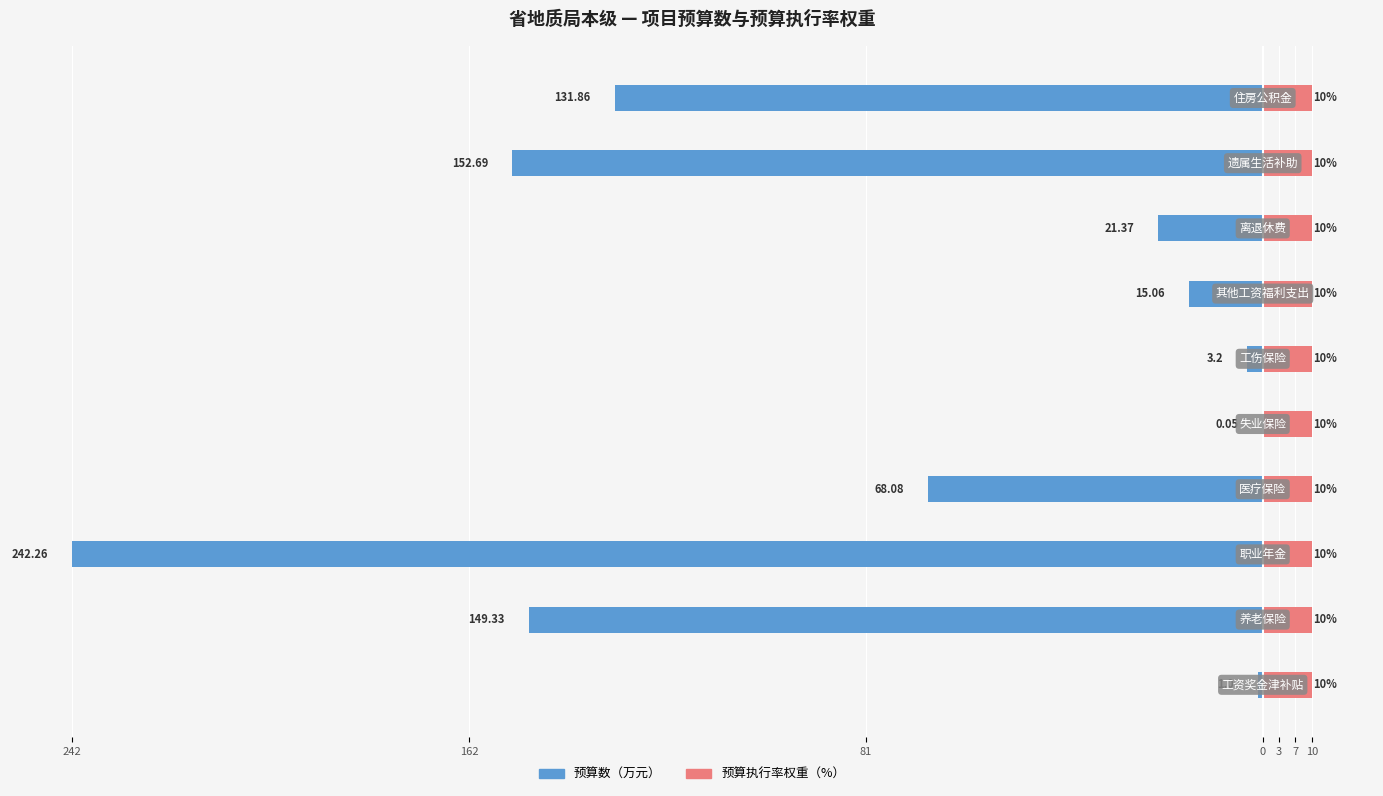

Is it true that 预算数（万元） equals -149.3 at 162?

True